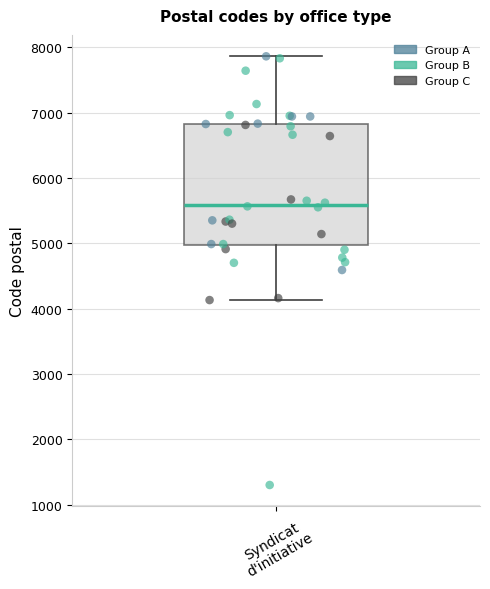

Where does the median line of the box for Syndicat d'initiative sit on the y-axis? The values are not printed on the chart, so give them approximately, as read against the axis.

5600